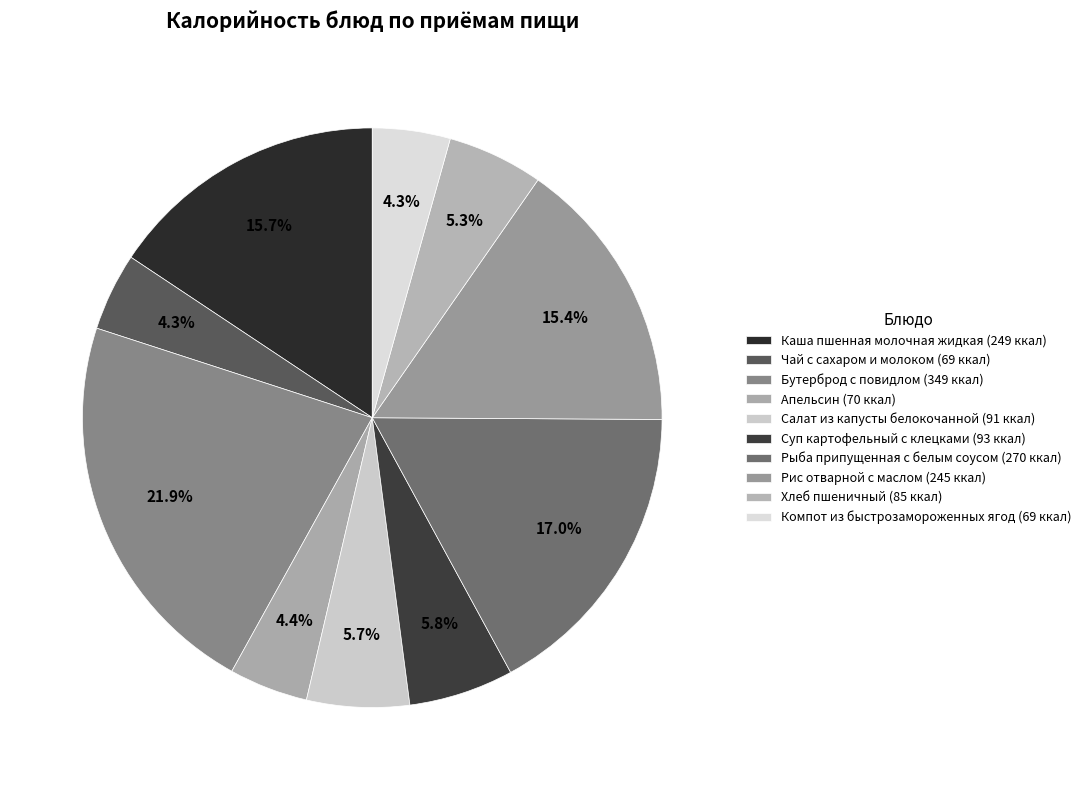

Rank the categories by value from lowest to highest.

Чай с сахаром и молоком, Компот из быстрозамороженных ягод, Апельсин, Хлеб пшеничный, Салат из капусты белокочанной, Суп картофельный с клецками, Рис отварной с маслом, Каша пшенная молочная жидкая, Рыба припущенная с белым соусом, Бутерброд с повидлом